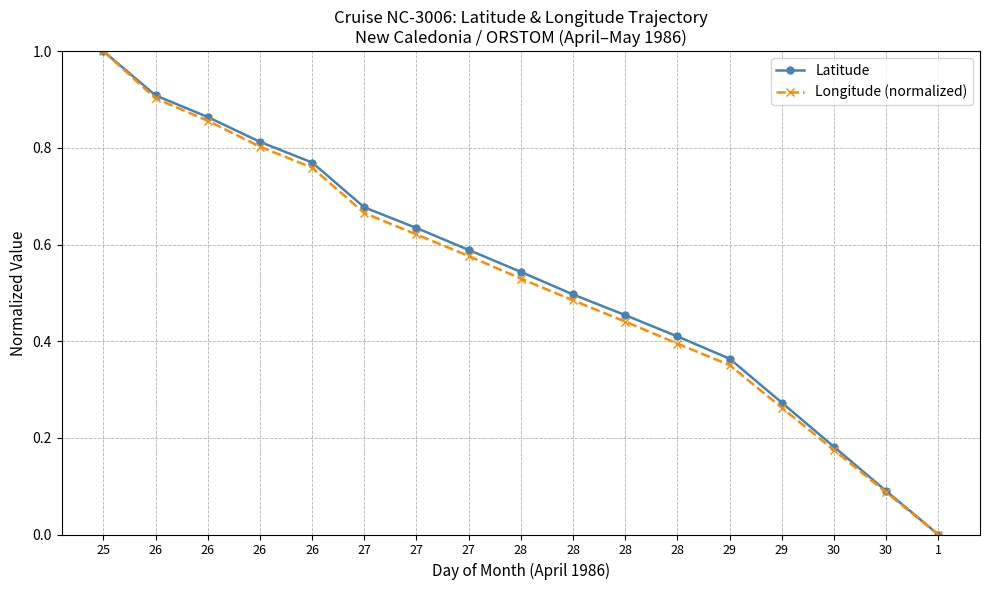

True or false: Latitude and Longitude (normalized) intersect in this chart.

False